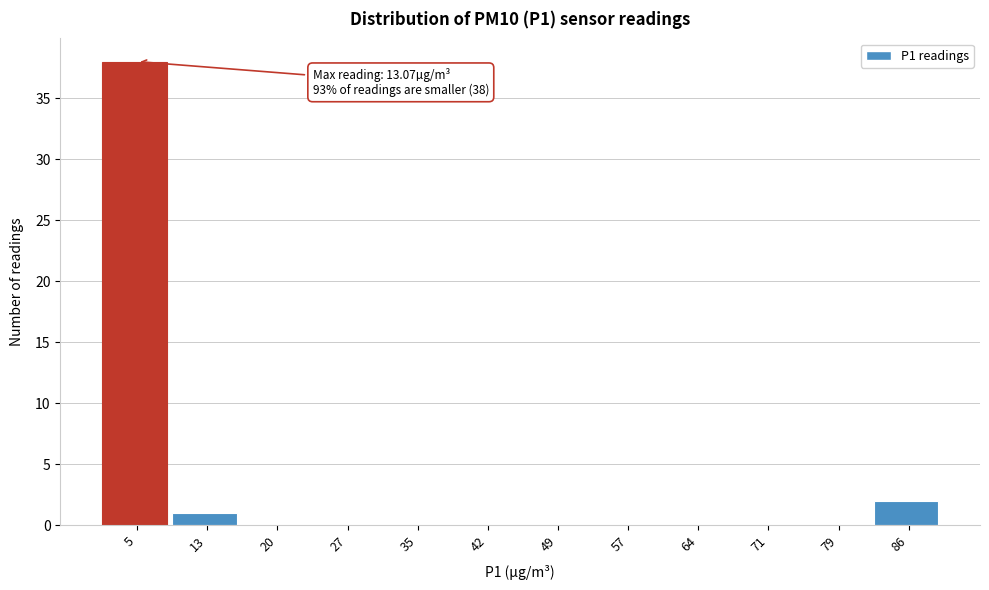

Reading left to right, list all the values displayed in this chart.

5=38	13=1	20=0	27=0	35=0	42=0	49=0	57=0	64=0	71=0	79=0	86=2